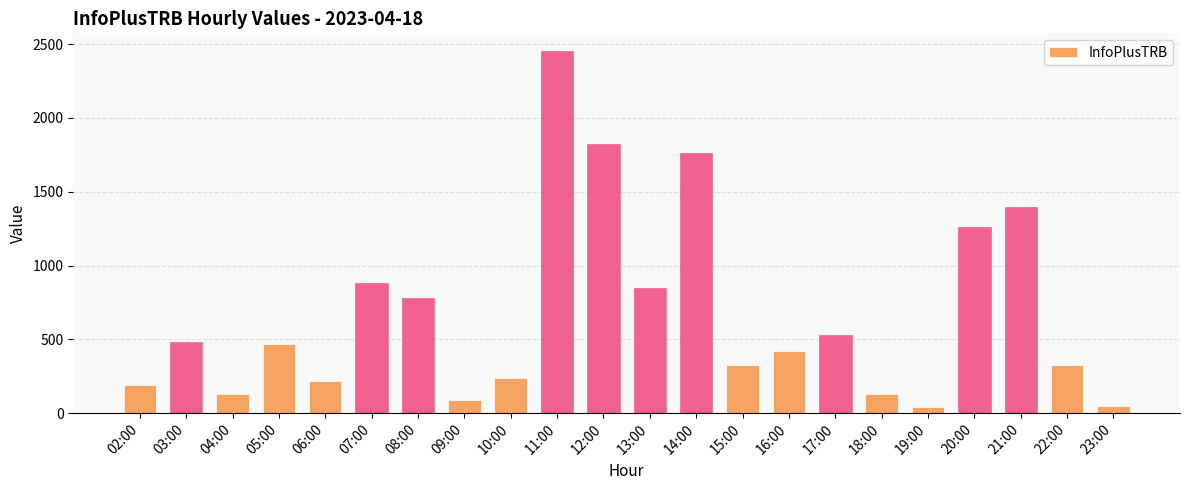

Between 17:00 and 07:00, which is larger?

07:00